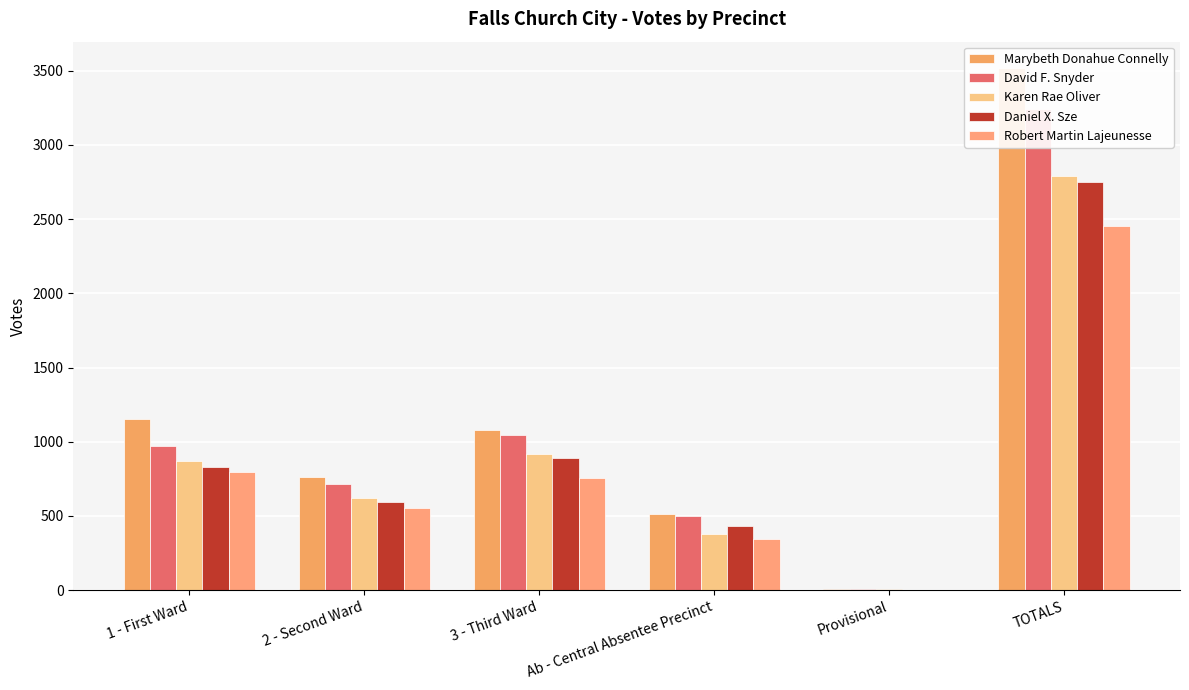

Is the value of Marybeth Donahue Connelly at 3 - Third Ward greater than the value of Robert Martin Lajeunesse at 2 - Second Ward?

Yes